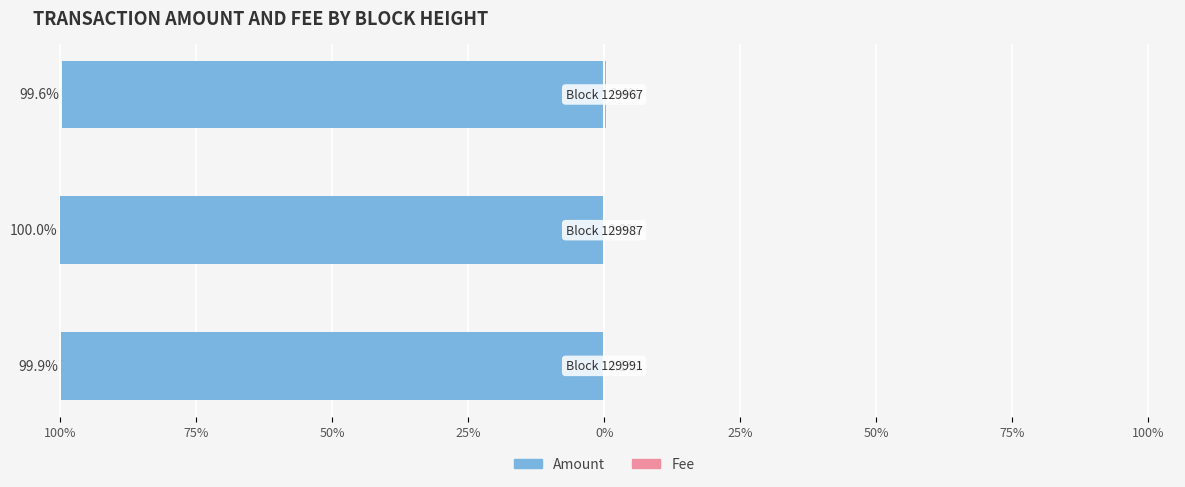

Which series has the largest range (max minus min)?

Fee